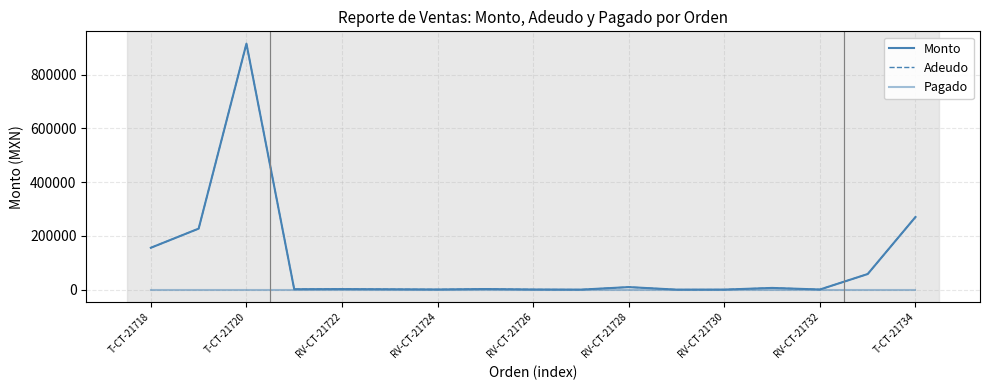

Which category has the highest value in the Adeudo series?

T-CT-21720